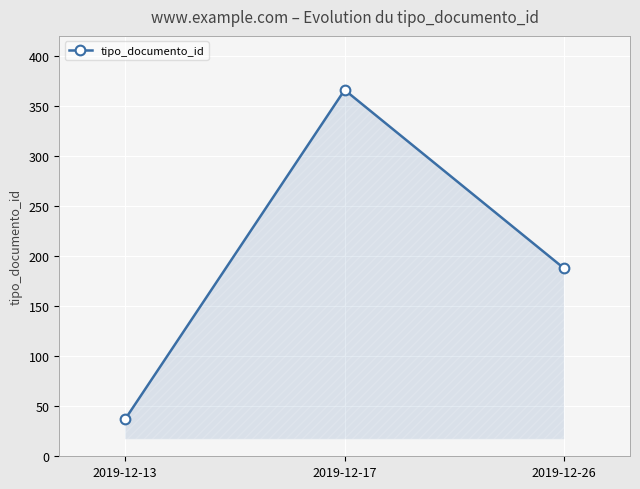

Which label corresponds to the smallest value in the chart?

2019-12-13